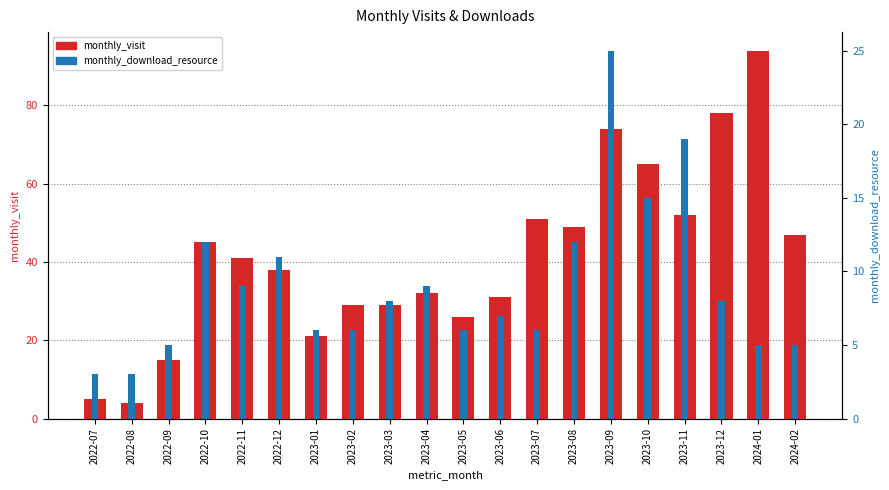

At which label does monthly_download_resource reach its peak?

2023-09